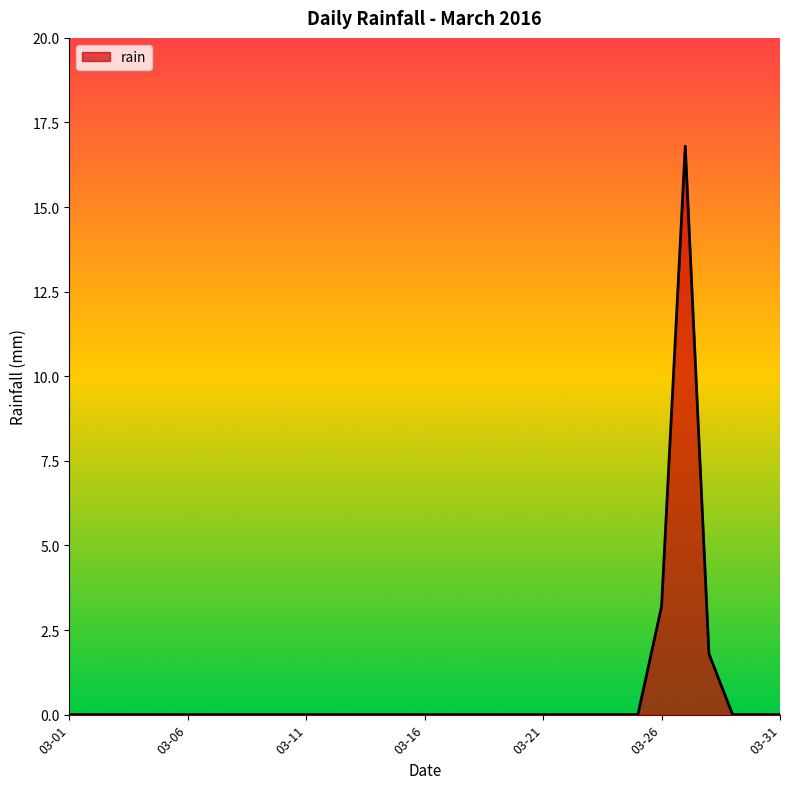

What is the maximum value shown in the chart?

16.8